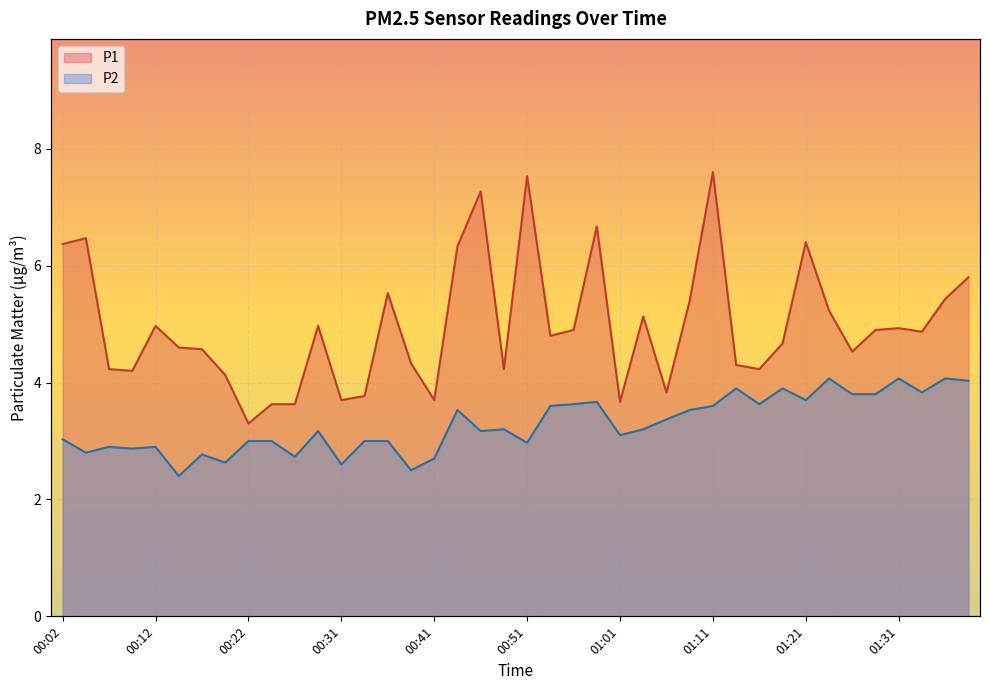

The value of P1 at 01:08 is 1.7. True or false?

False